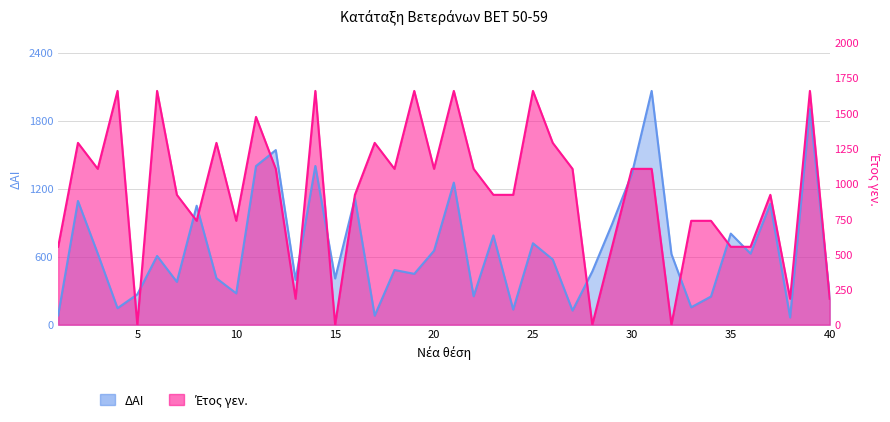

Which series has the largest total across all categories?

Ετος γεν.